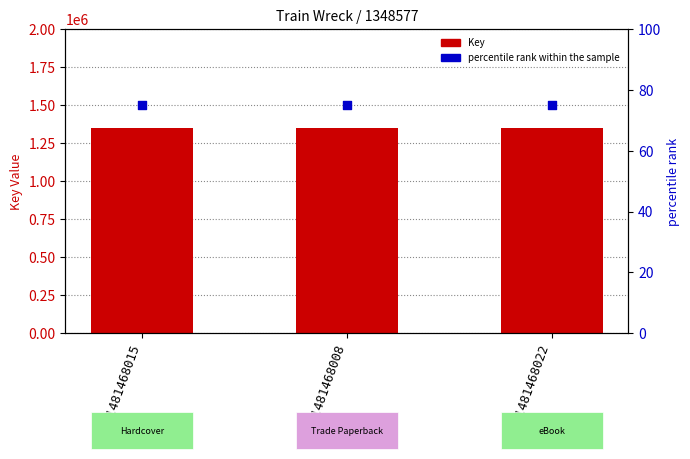

Which series has the largest Y range (max minus min)?

Key